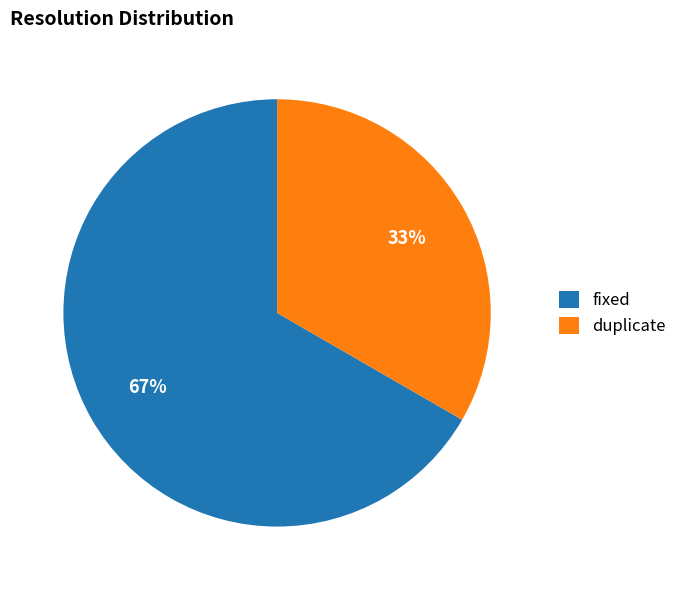

Combined, do fixed and duplicate account for over 50%?

Yes